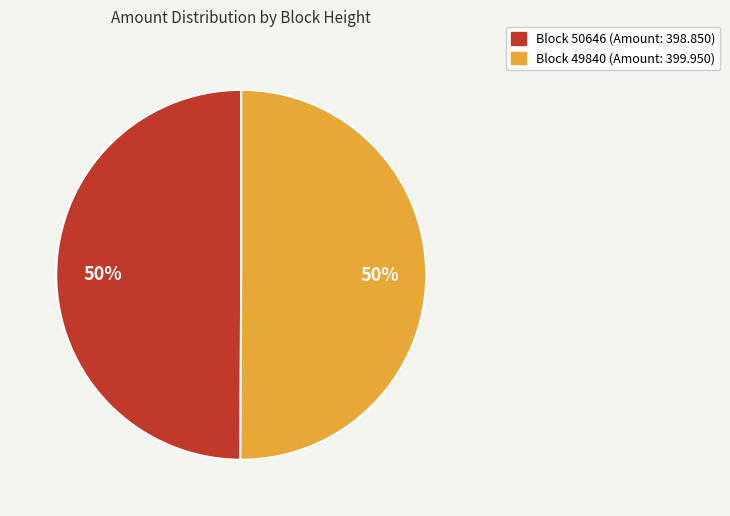

To the nearest percent, what is the average slice percentage?

50%